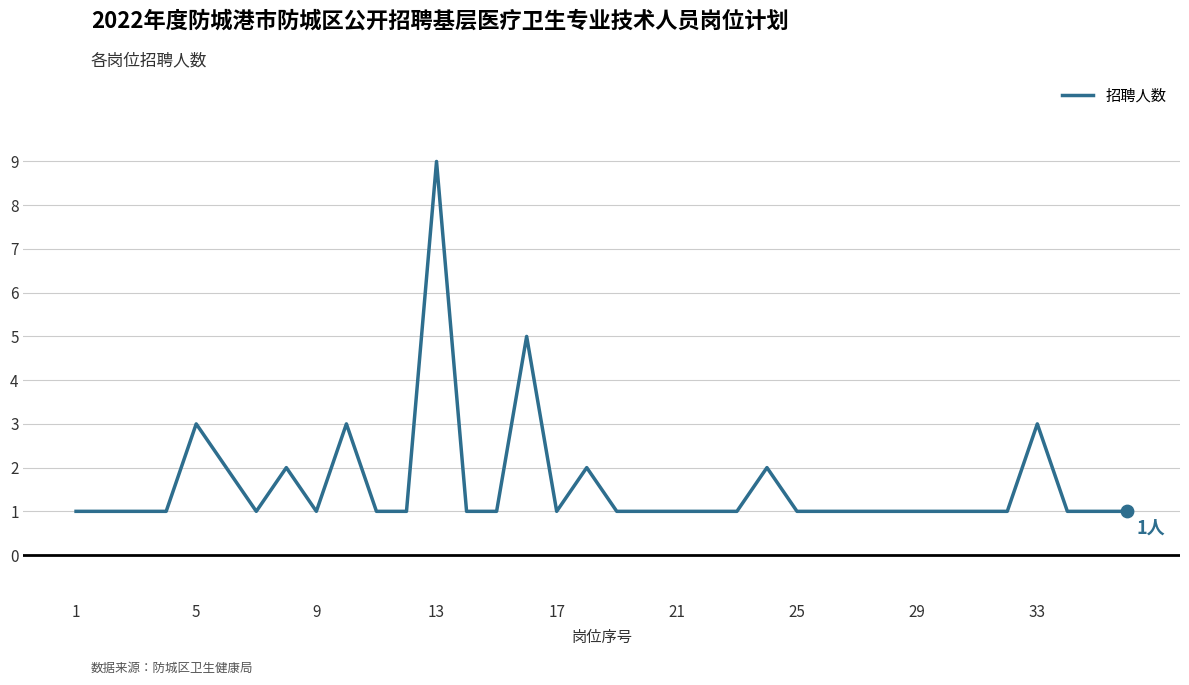

What is the difference between the maximum and minimum values?

8